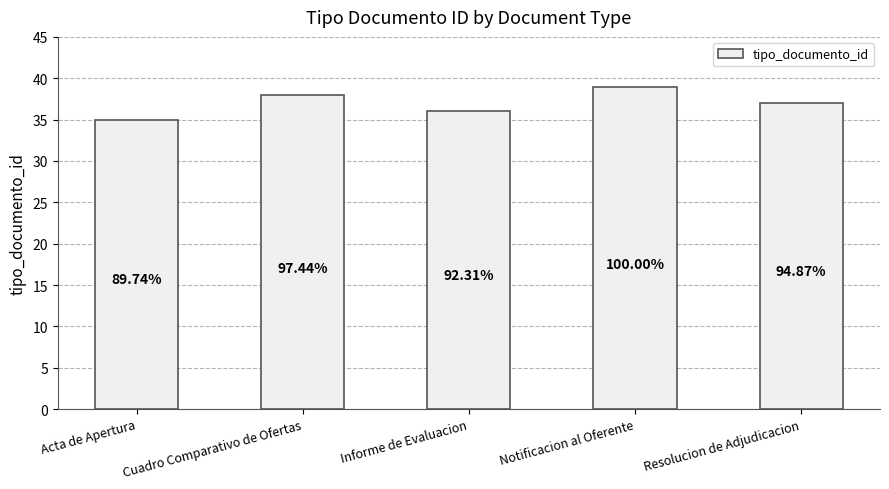

What is the average value?

37